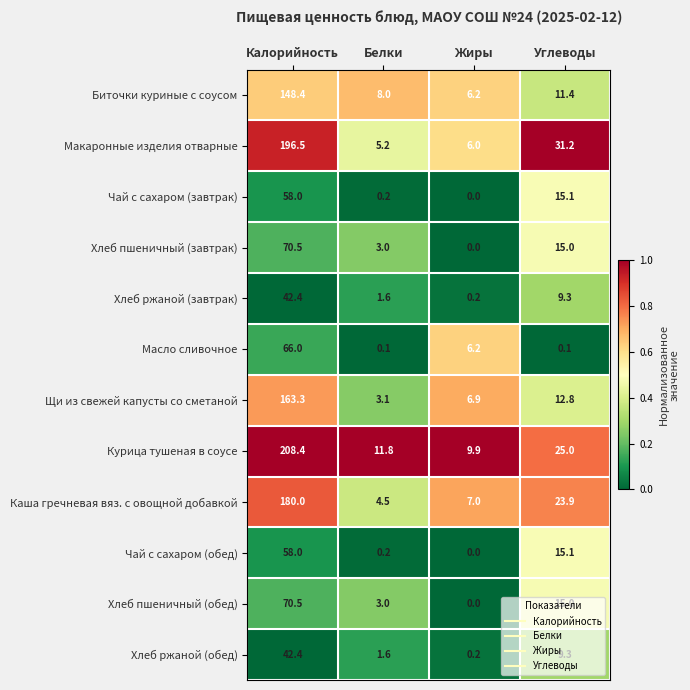

The Хлеб ржаной (обед) series shows 1.6 at Белки. True or false?

True